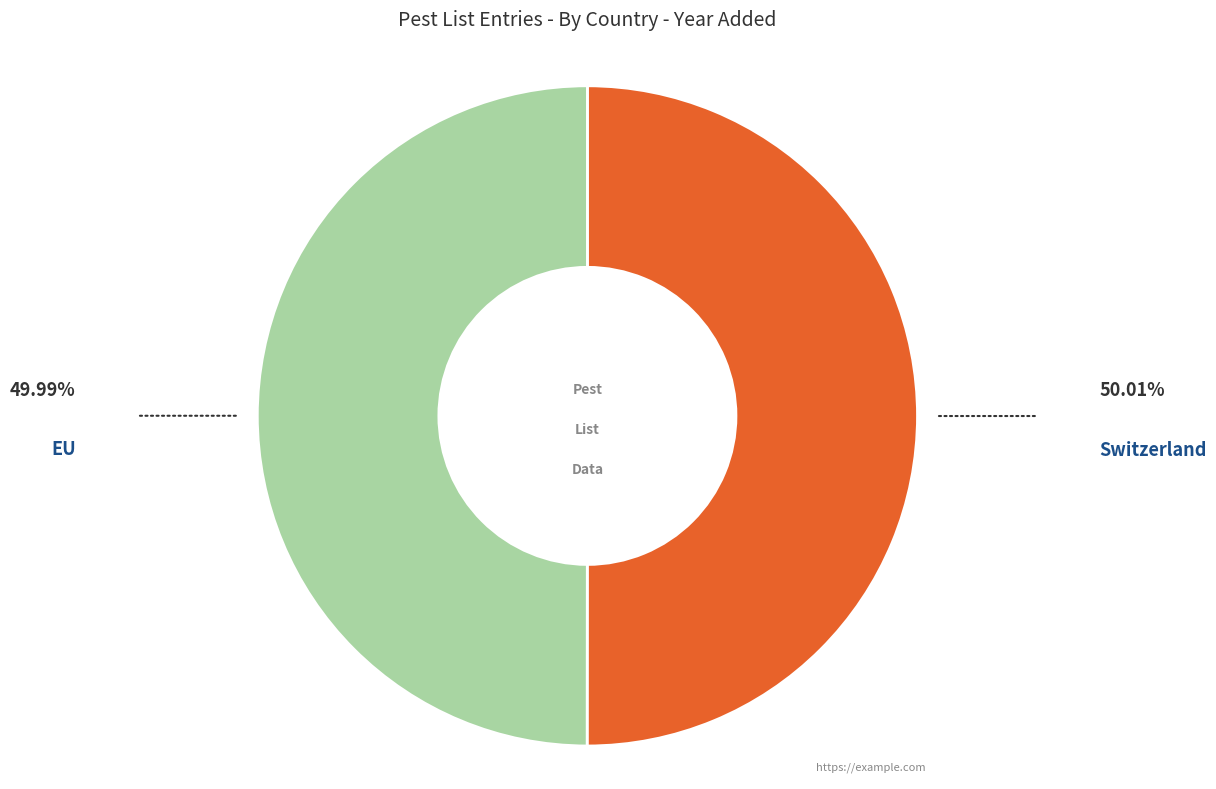

What is the ratio of the value at EU to the value at Switzerland?

1.0